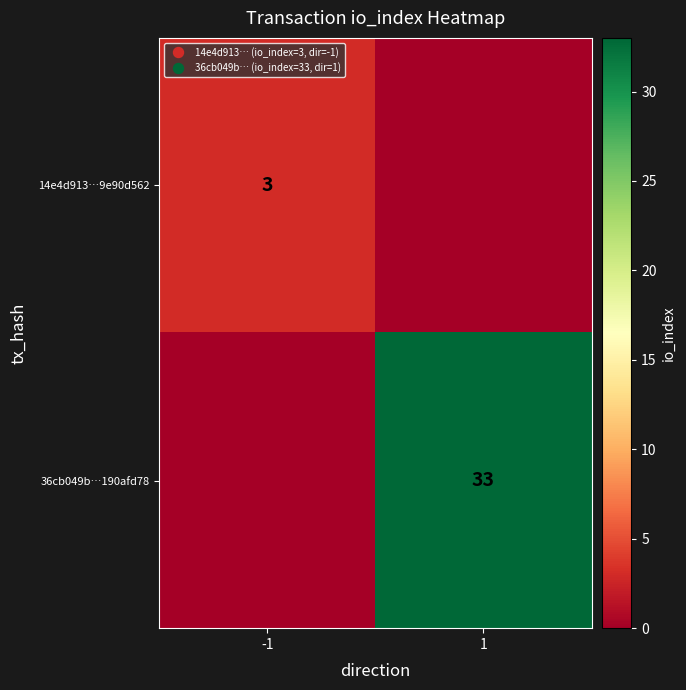

Rank the series by their average value, from lowest to highest.

14e4d913…9e90d562, 36cb049b…190afd78